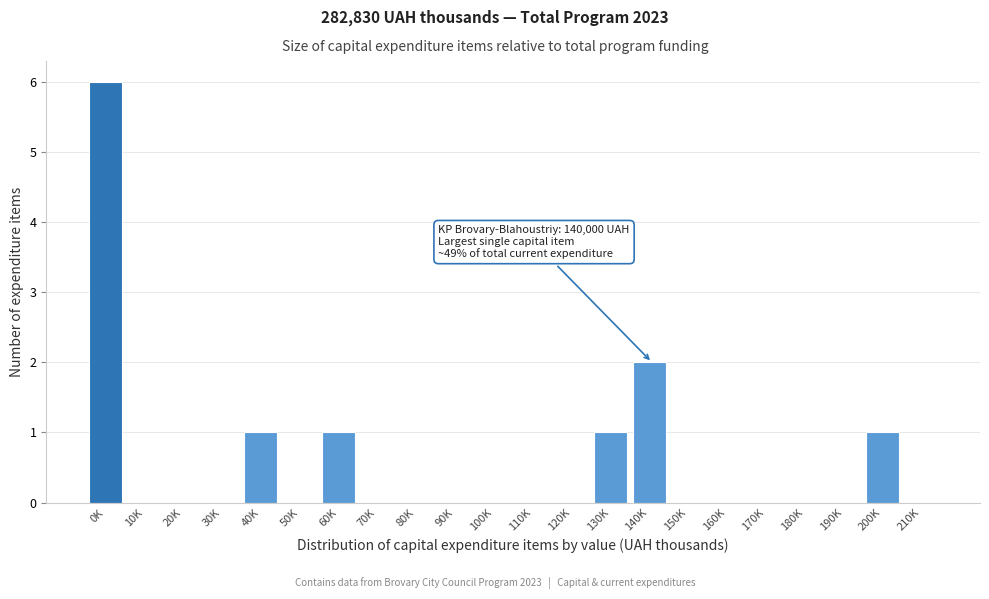

Reading left to right, extract all data points from this chart.

0K=6	10K=0	20K=0	30K=0	40K=1	50K=0	60K=1	70K=0	80K=0	90K=0	100K=0	110K=0	120K=0	130K=1	140K=2	150K=0	160K=0	170K=0	180K=0	190K=0	200K=1	210K=0